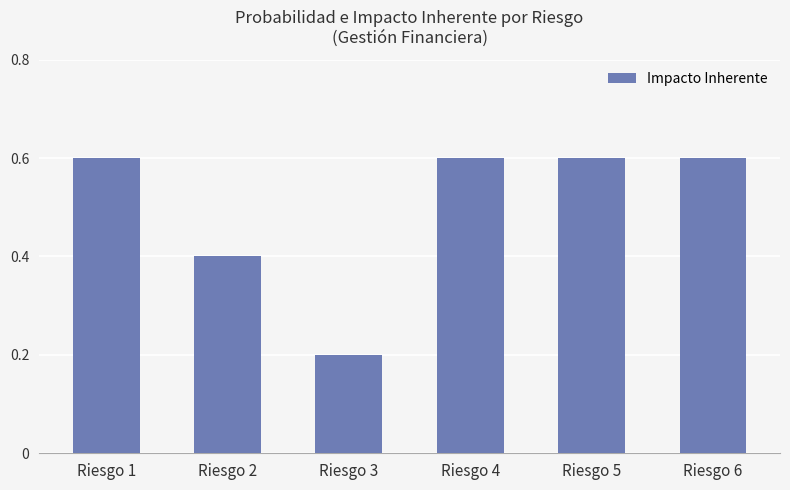

What is the change in value from Riesgo 2 to Riesgo 4?

+0.2